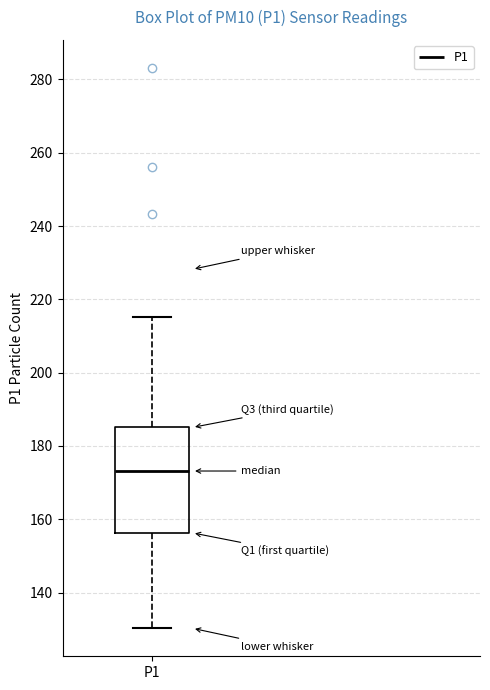

Read this box plot against the y-axis: the position of the median line, the range covered by the box, and the ends of both whiskers. The values are not printed on the chart, so give them approximately, as read against the axis.

median 174, box 156 to 186, whiskers 130 to 216